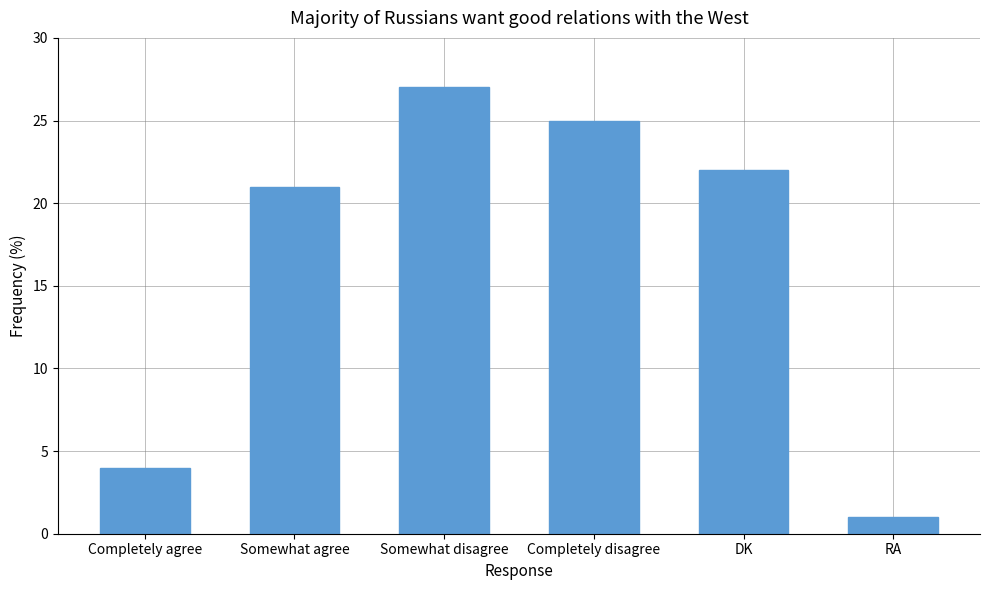

Where is the data nearest to the value 14?

Somewhat agree